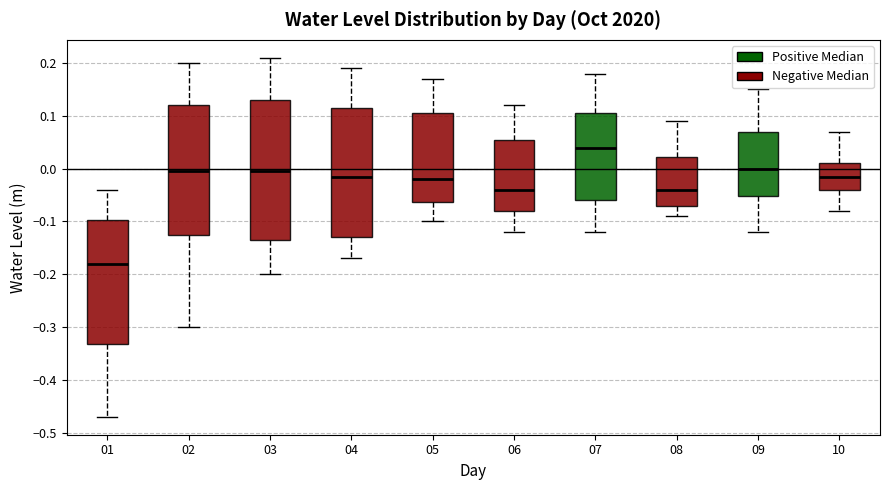

Which box's median line is the lowest?

01